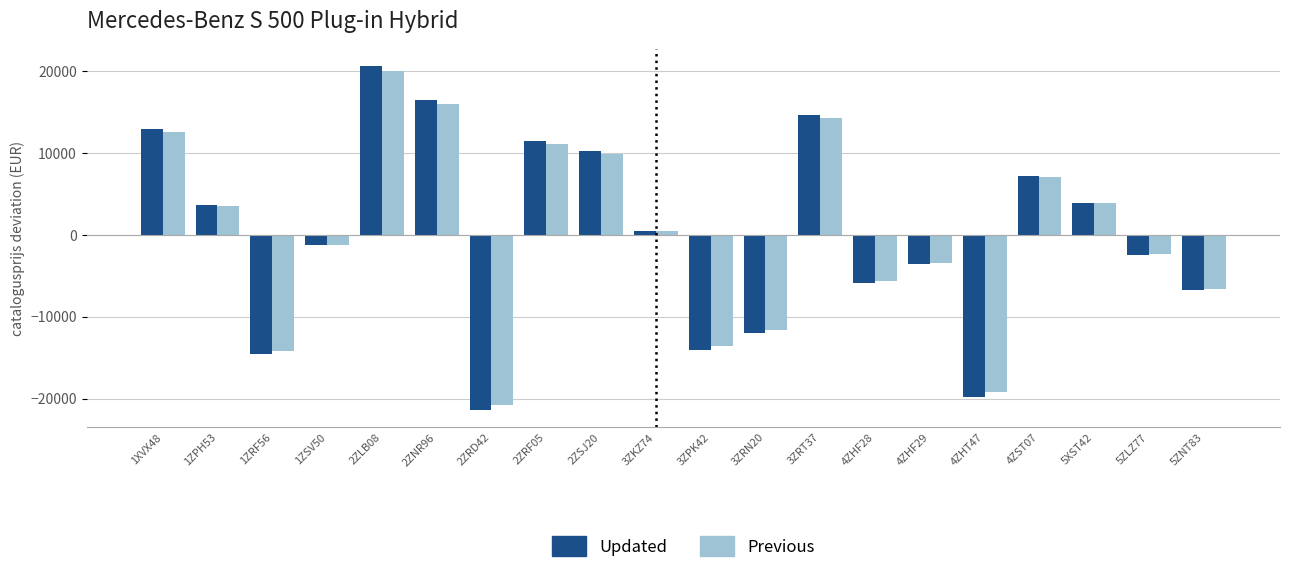

How many bars are there in total?

40